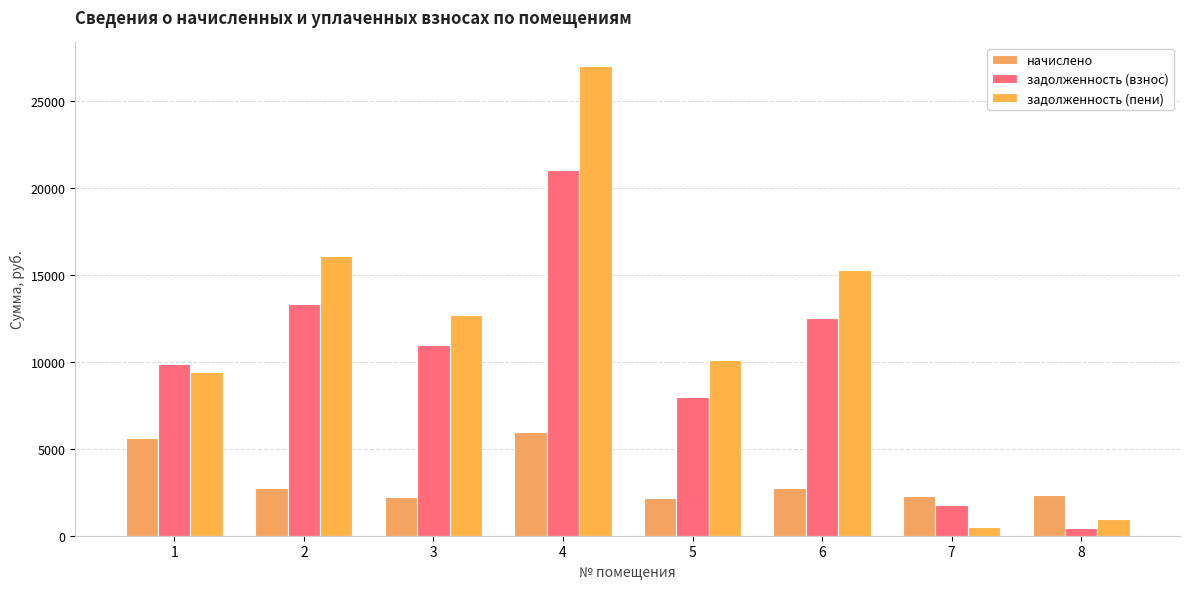

Read the начислено value at 2.

2760.8